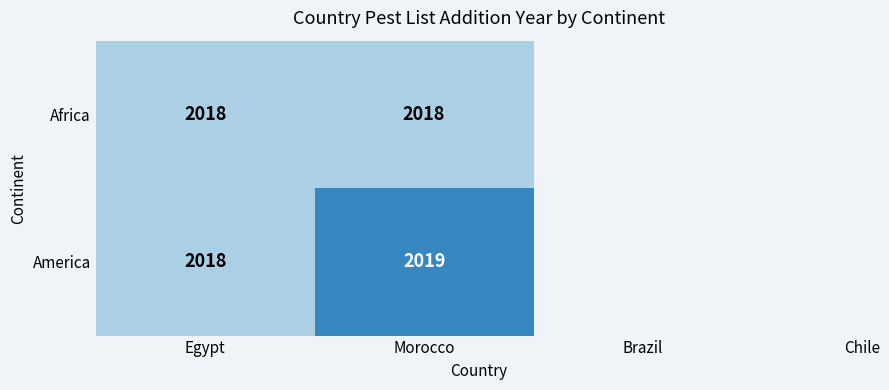

Which series has the largest total across all categories?

America